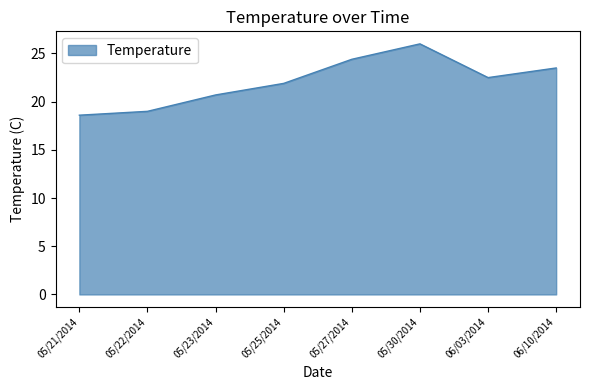

What position from the left is 05/30/2014?

6